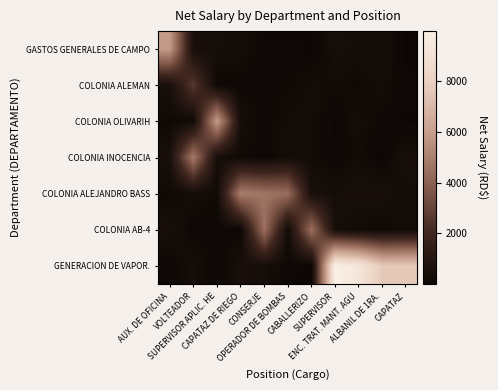

Between CABALLERIZO and SUPERVISOR, which is larger?

SUPERVISOR